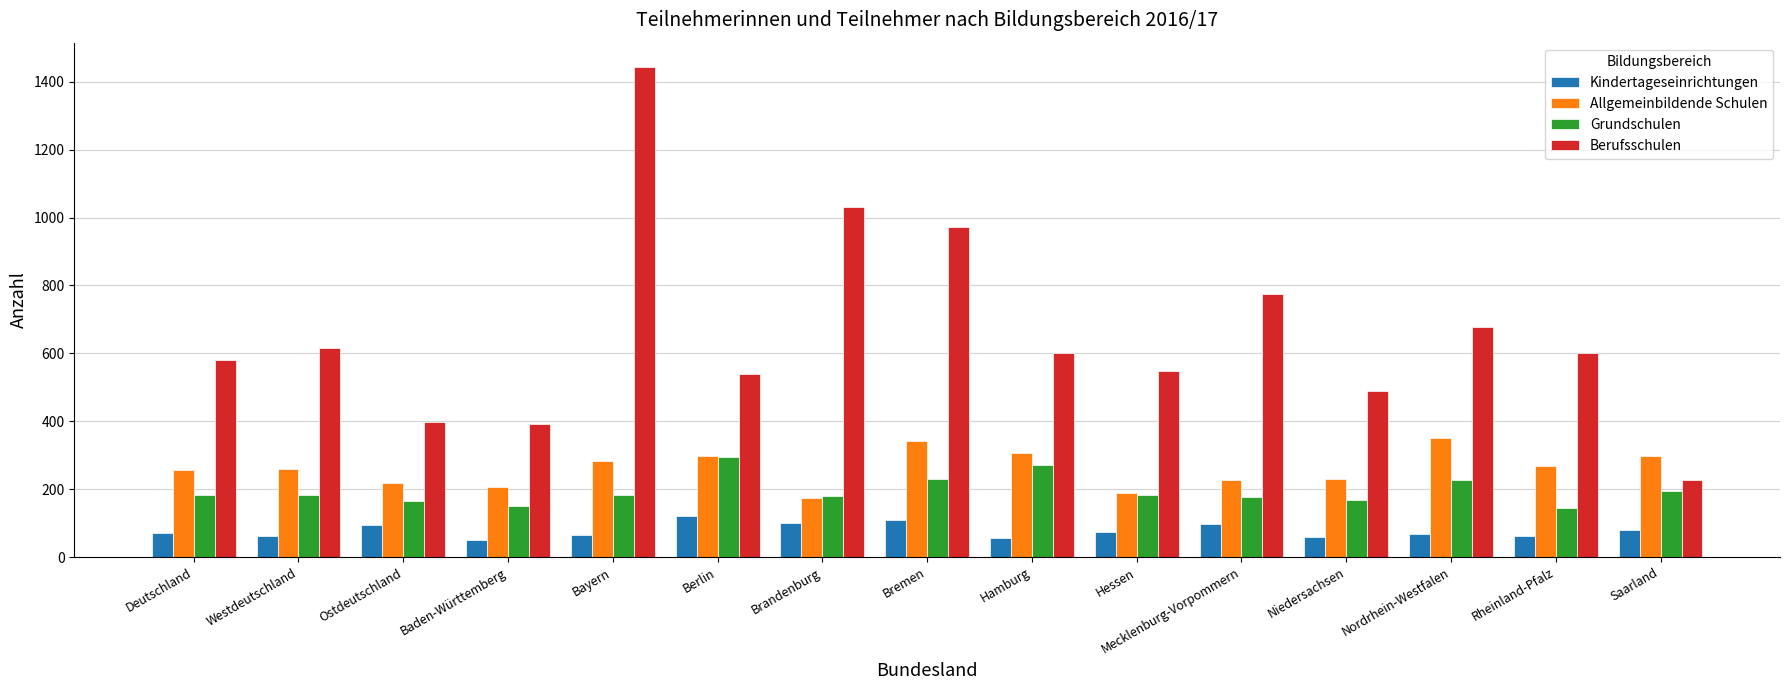

True or false: Grundschulen has a value of 150 at Baden-Württemberg.

True